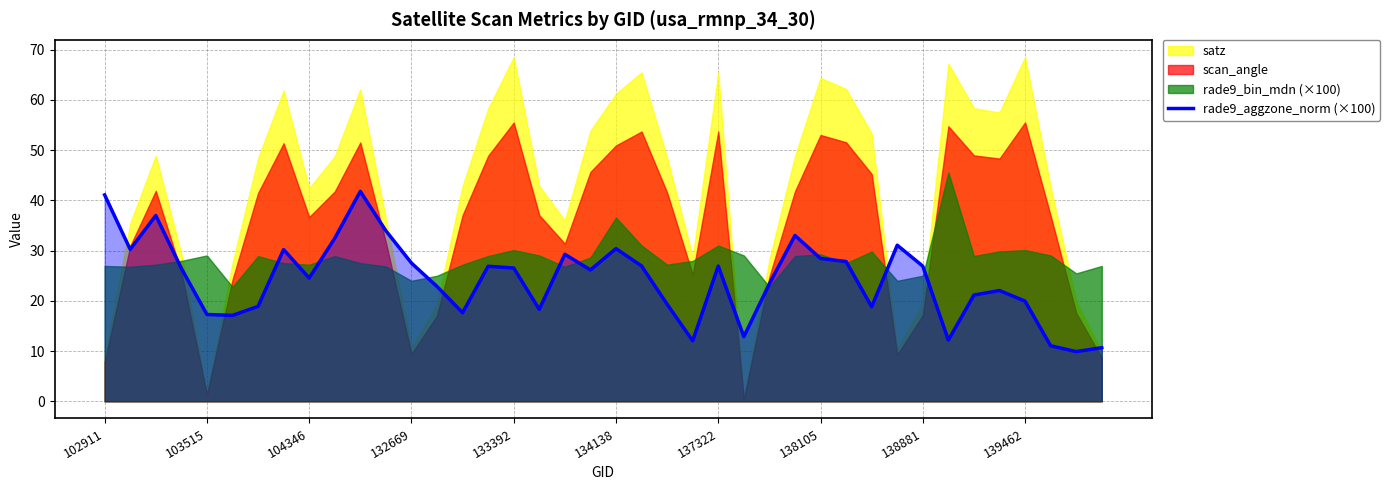

What is the minimum value for rade9_aggzone_norm (×100)?

9.9